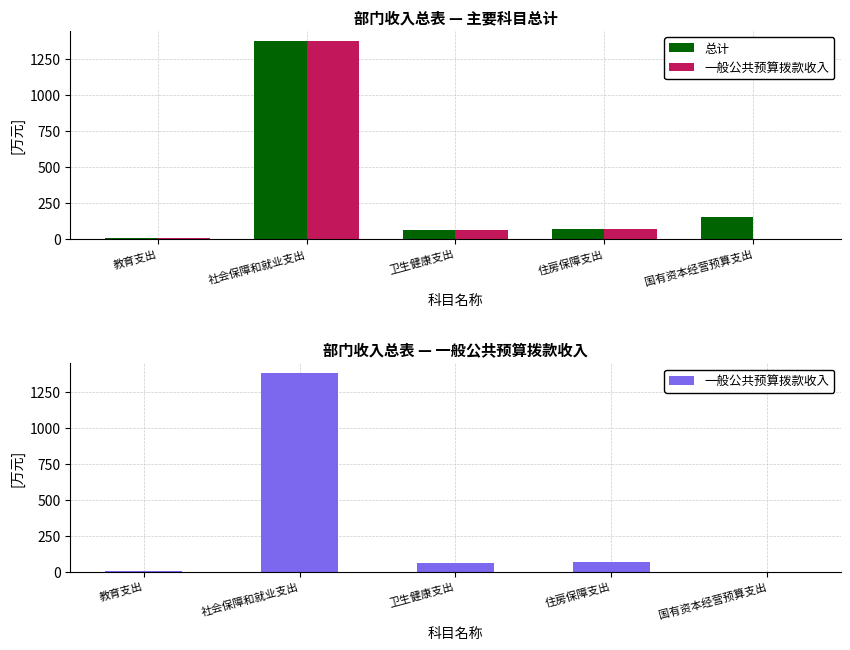

Which series has the largest total across all categories?

总计